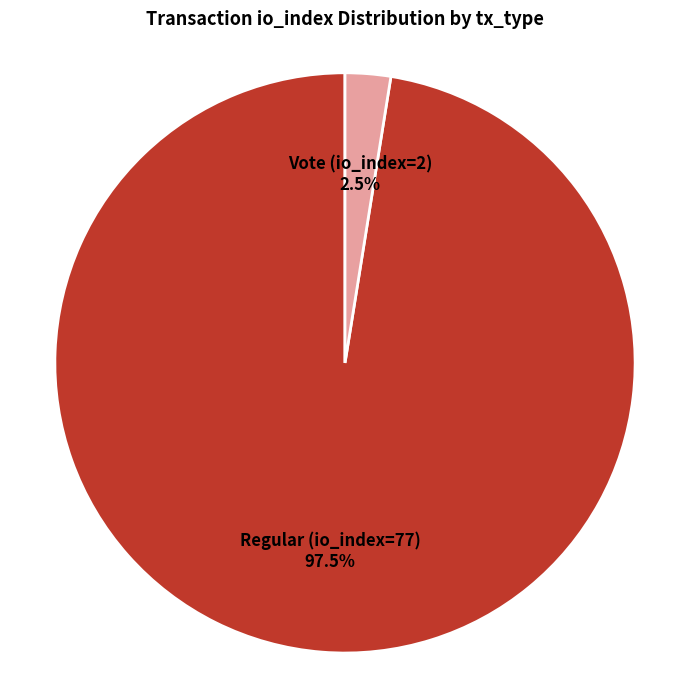

Is there a majority slice in this chart?

Yes